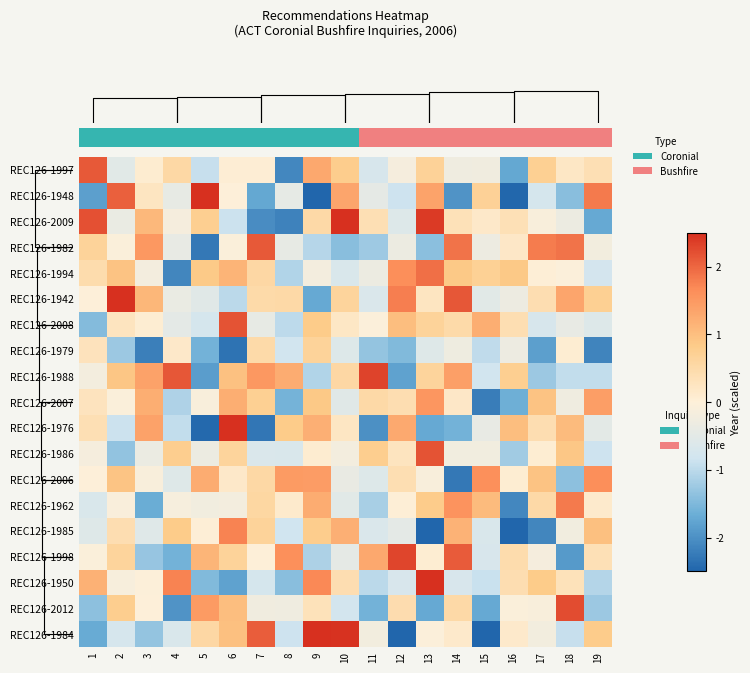

At which category is the sum across all series the highest?

13